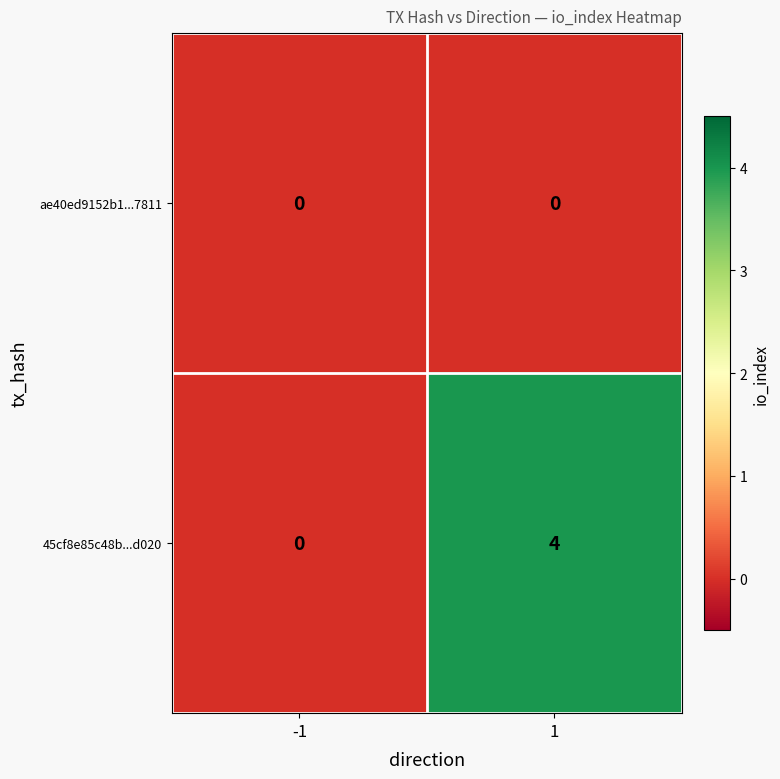

What is the difference between the 45cf8e85c48b...d020 values at -1 and 1?

4